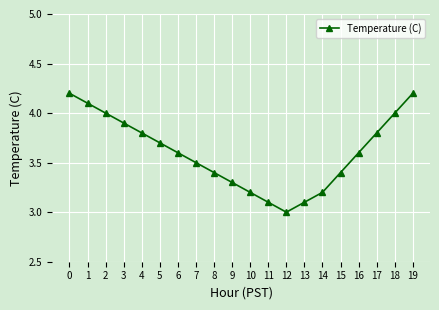

Reading left to right, transcribe all the data shown in this chart.

0=4.2	1=4.1	2=4.0	3=3.9	4=3.8	5=3.7	6=3.6	7=3.5	8=3.4	9=3.3	10=3.2	11=3.1	12=3.0	13=3.1	14=3.2	15=3.4	16=3.6	17=3.8	18=4.0	19=4.2